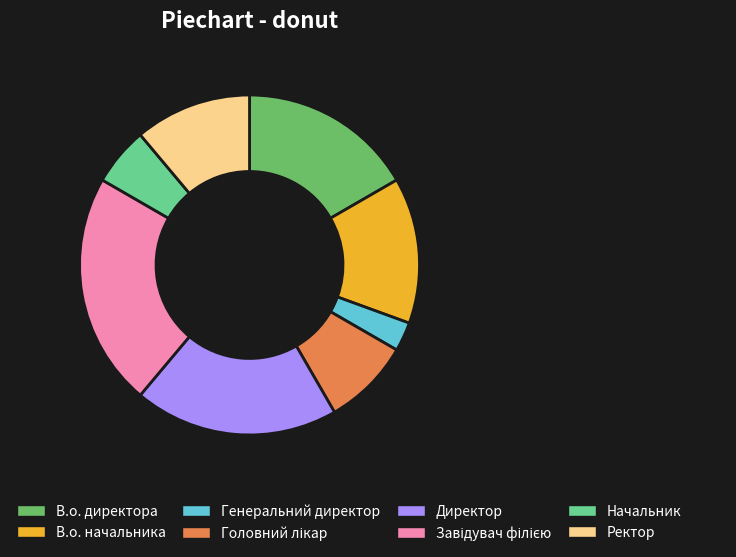

Does В.о. начальника represent more than half of the total?

No